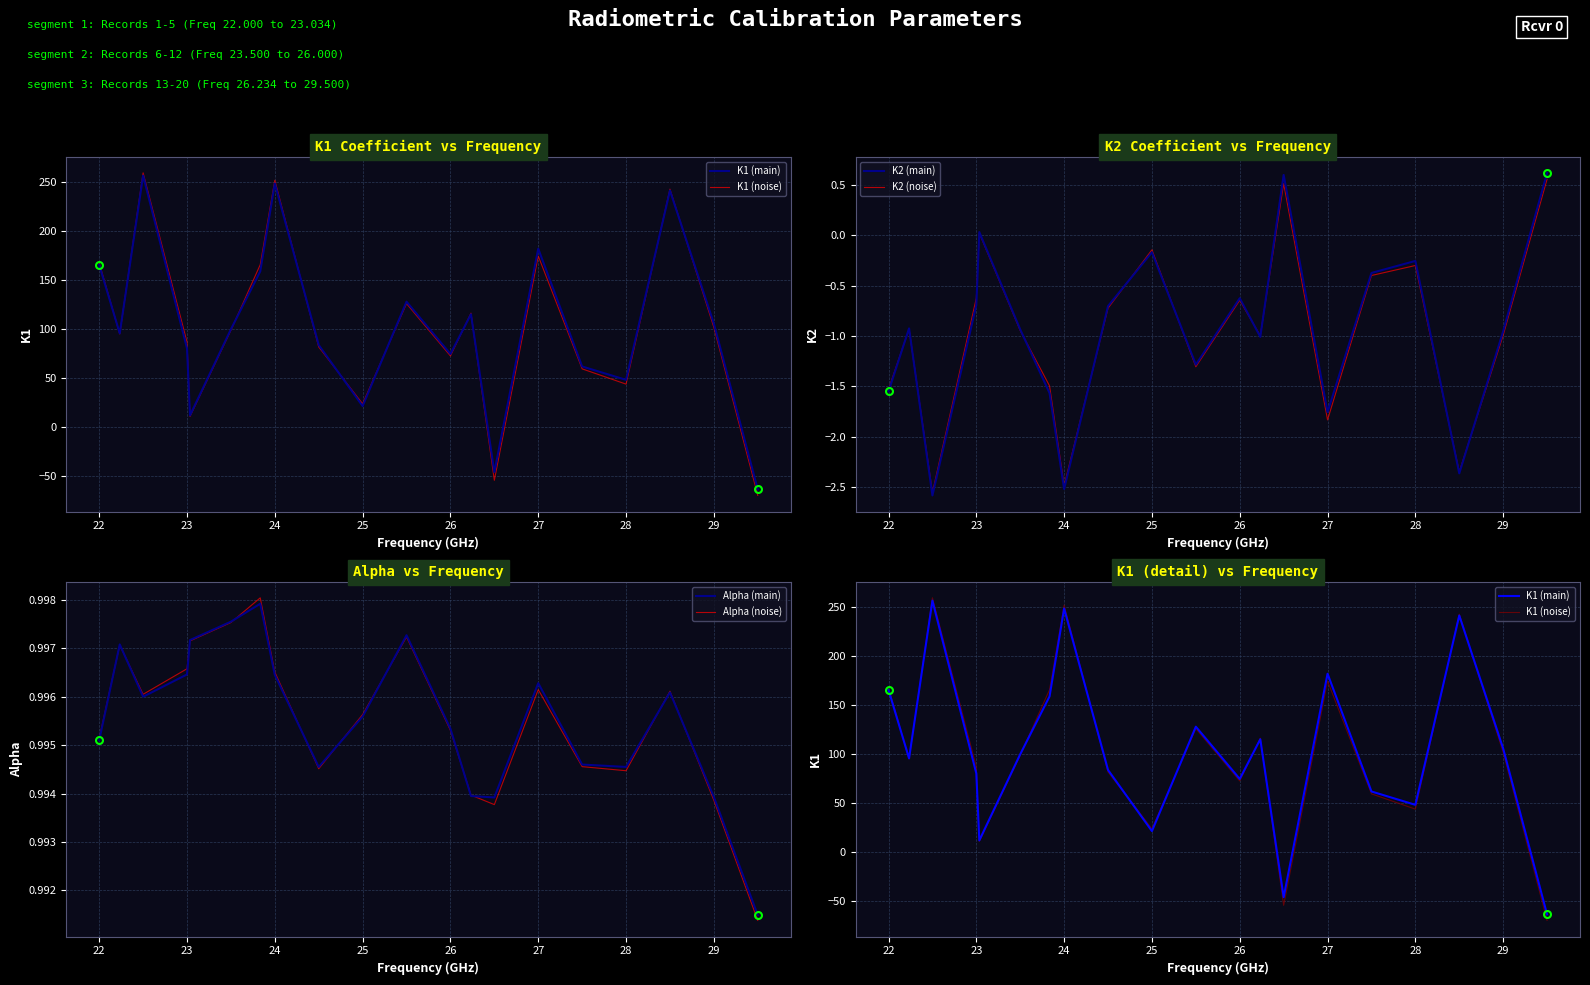

How many data points does each series have?

20